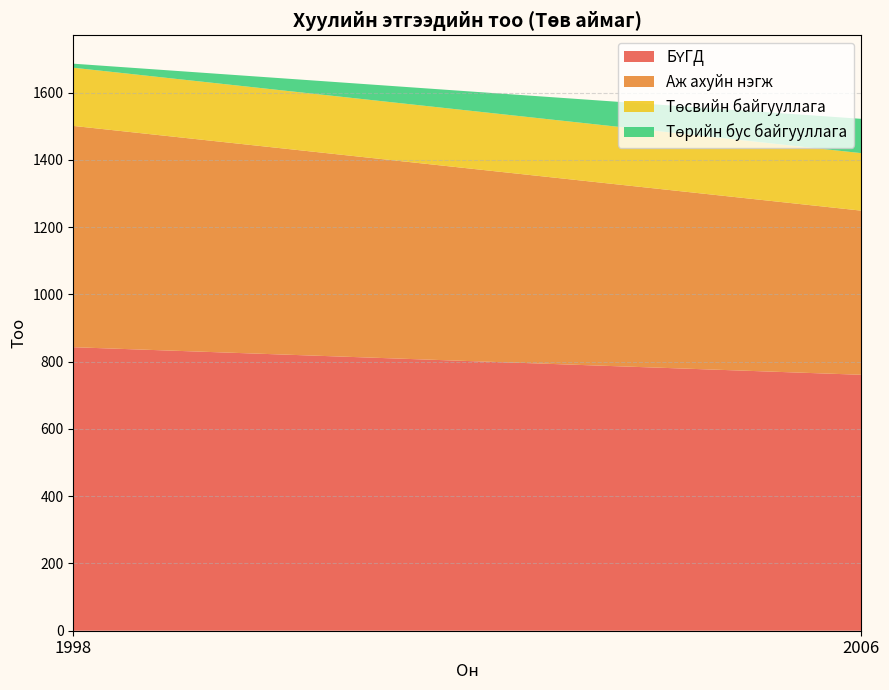

Reading right to left, what are all the values shown in this chart?

БҮГД: 761	843
Аж ахуйн нэгж: 488	658
Төсвийн байгууллага: 171	173
Төрийн бус байгууллага: 102	12